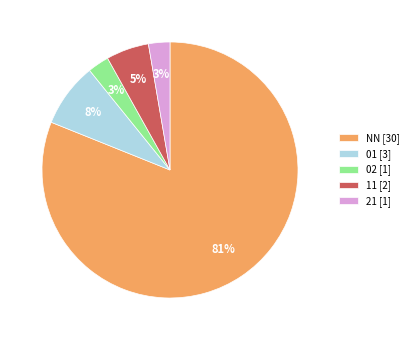

Between 01 and 21, which is larger?

01